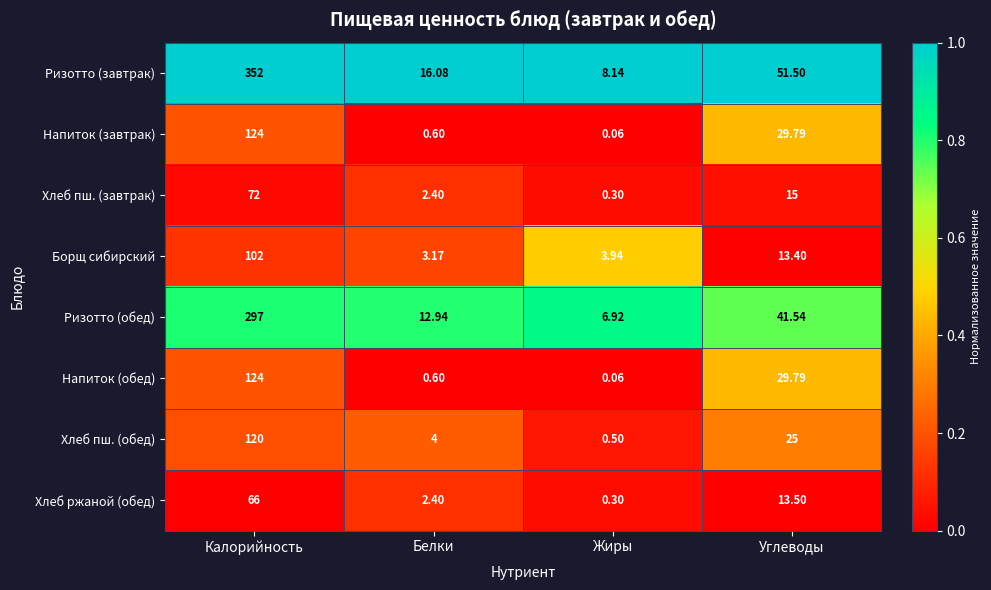

Which series has the largest total across all categories?

Ризотто (завтрак)